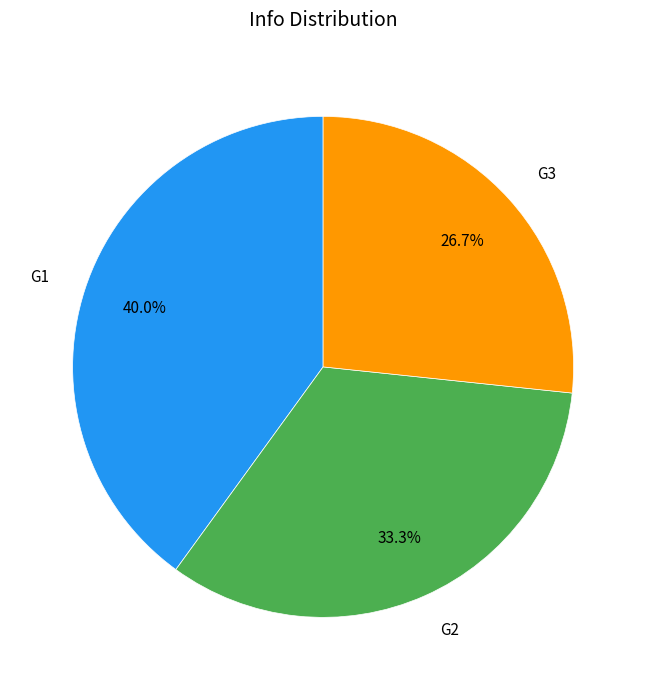

Count the number of slices in the pie.

3